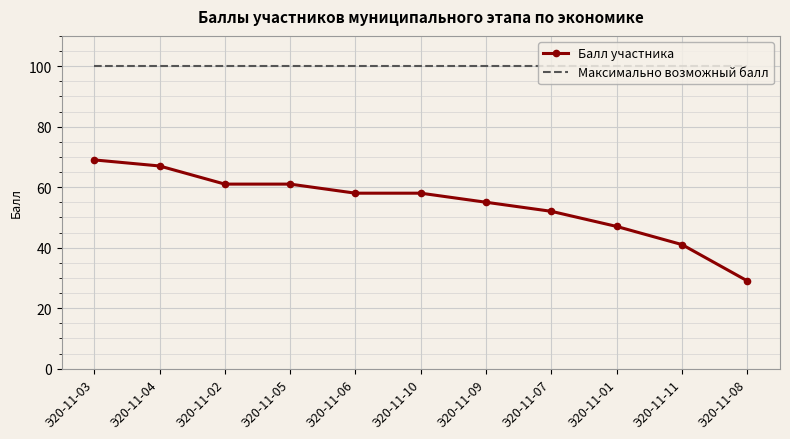

Which category has the lowest value in the Балл участника series?

Э20-11-08